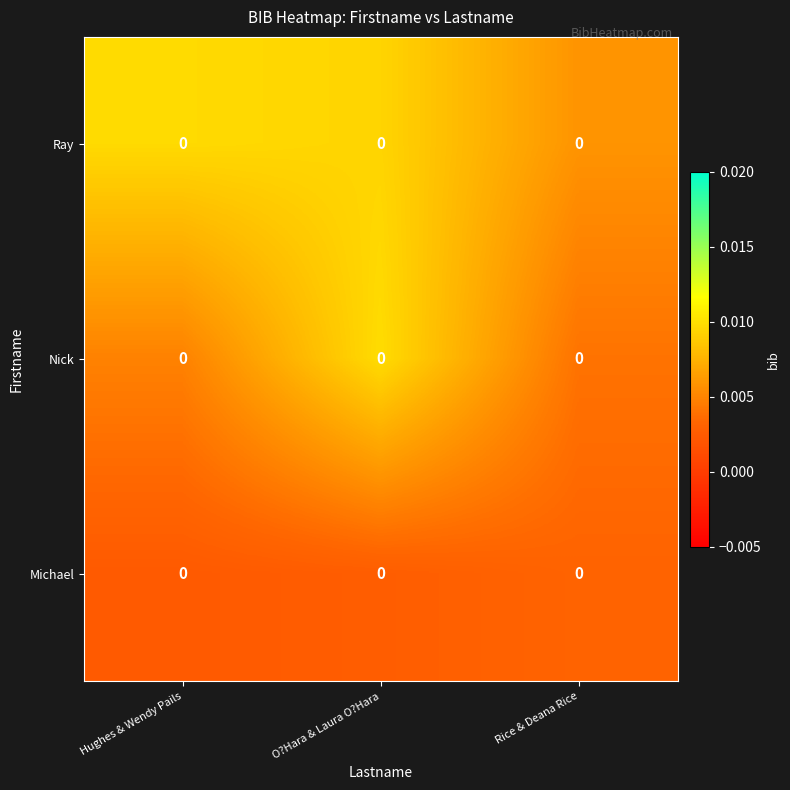

Where is row_0 nearest to the value 0?

Rice & Deana Rice